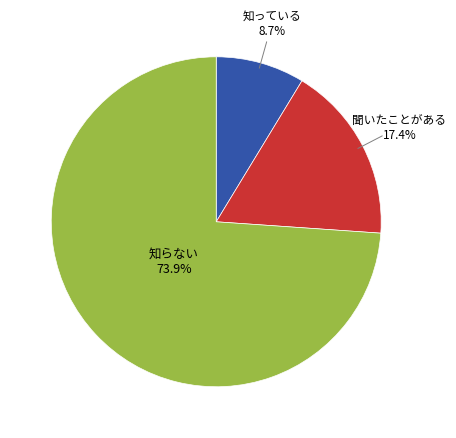

Does any single category account for the majority?

Yes